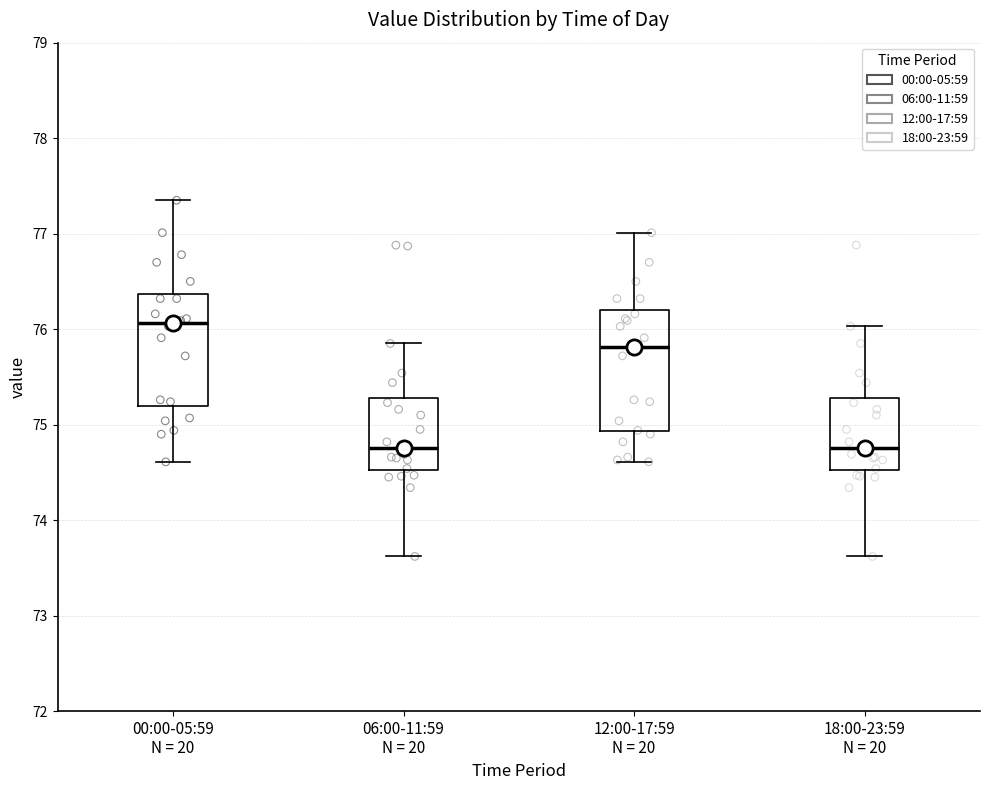

Comparing the boxes themselves (not the whiskers), which one is the tallest?

12:00-17:59 N = 20